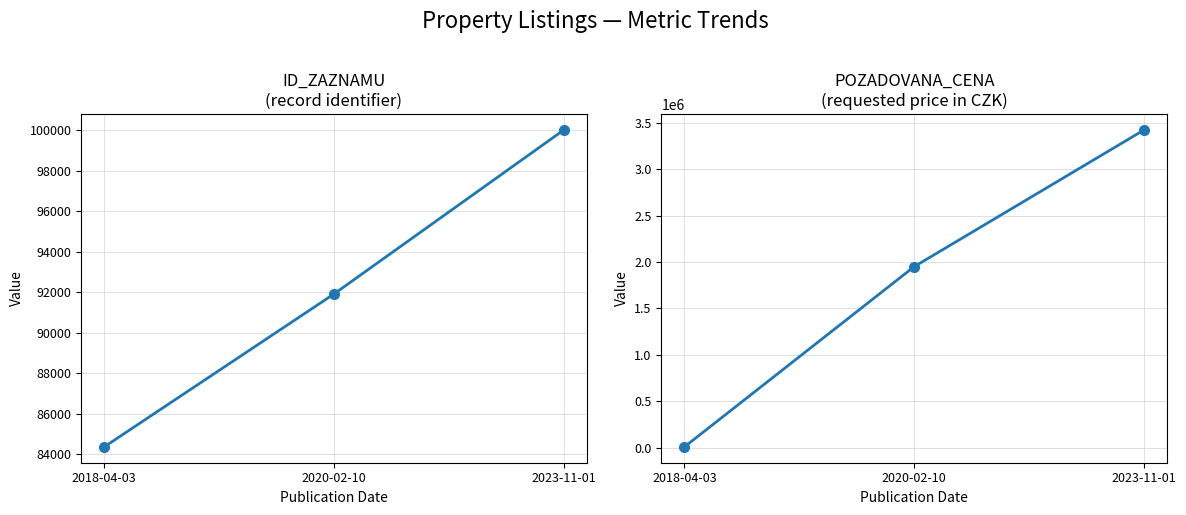

What is the approximate value of POZADOVANA_CENA at 2023-11-01?

3420000